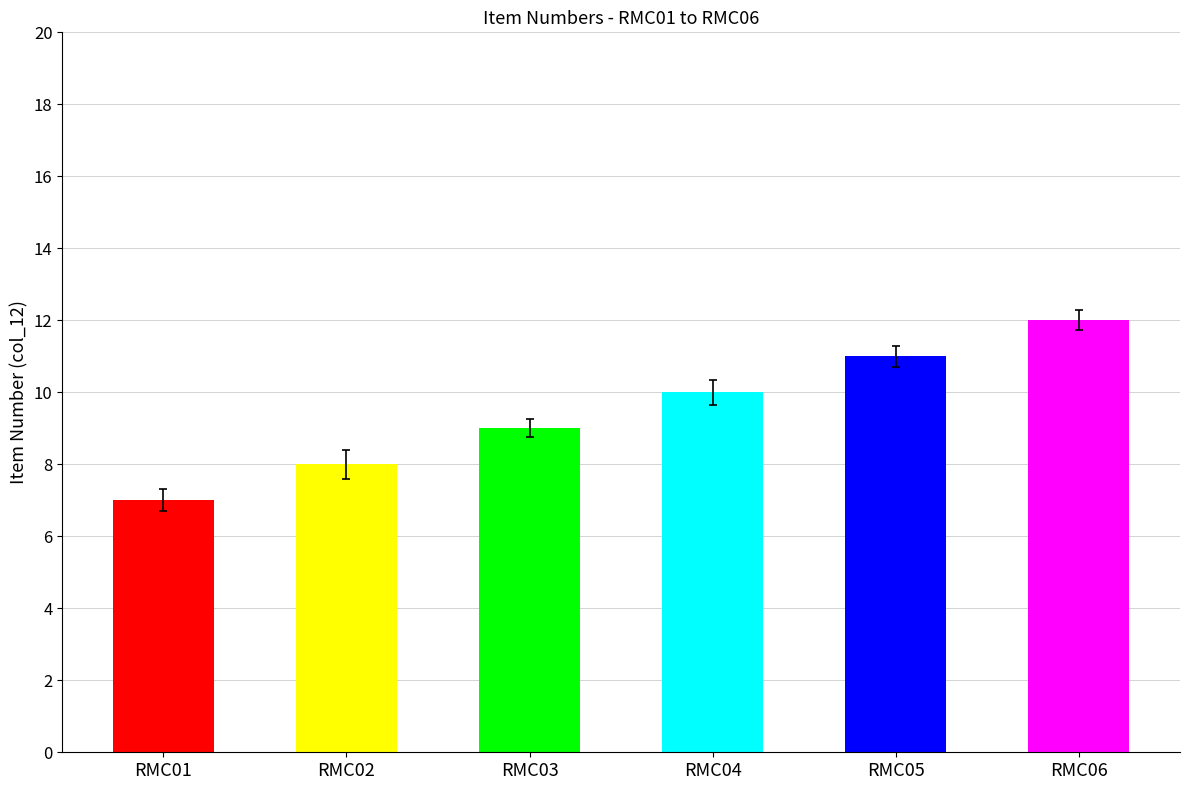

Where is col_11 nearest to the value 3?

RMC01